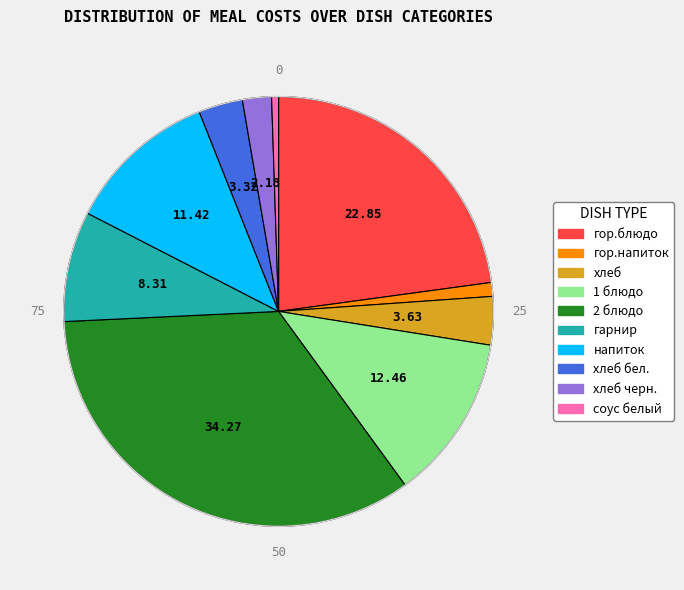

Is there a majority slice in this chart?

No